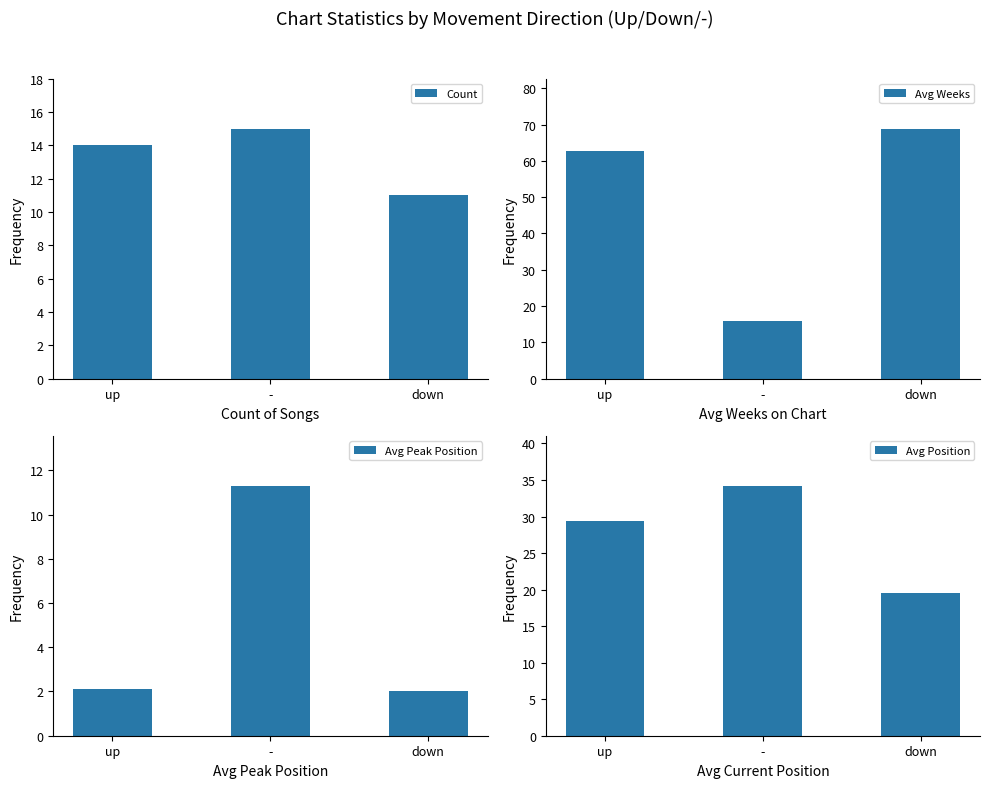

Where is Avg Weeks nearest to the value 42?

up